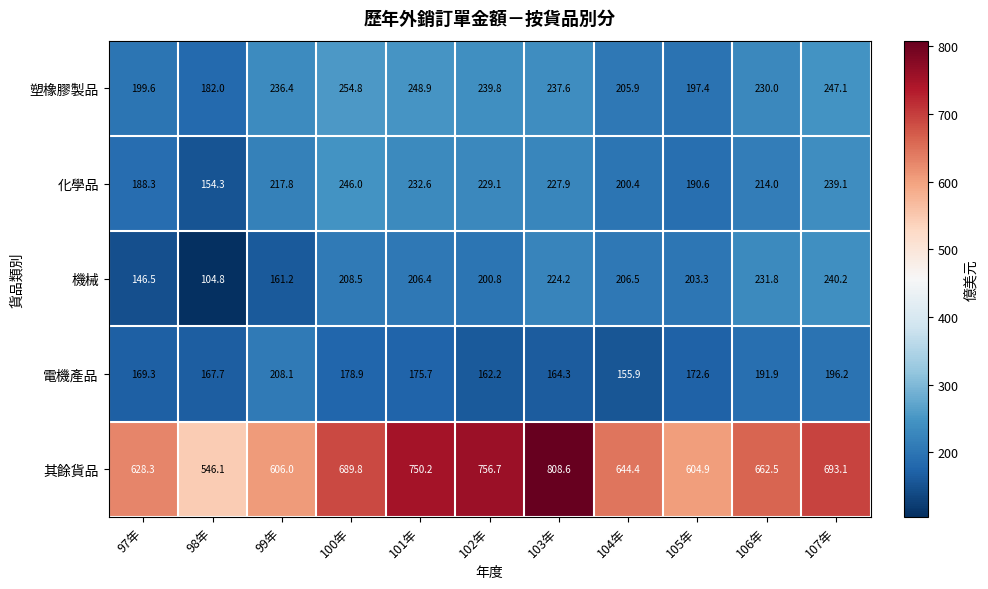

What is the difference between the 電機產品 values at 105年 and 97年?

3.3